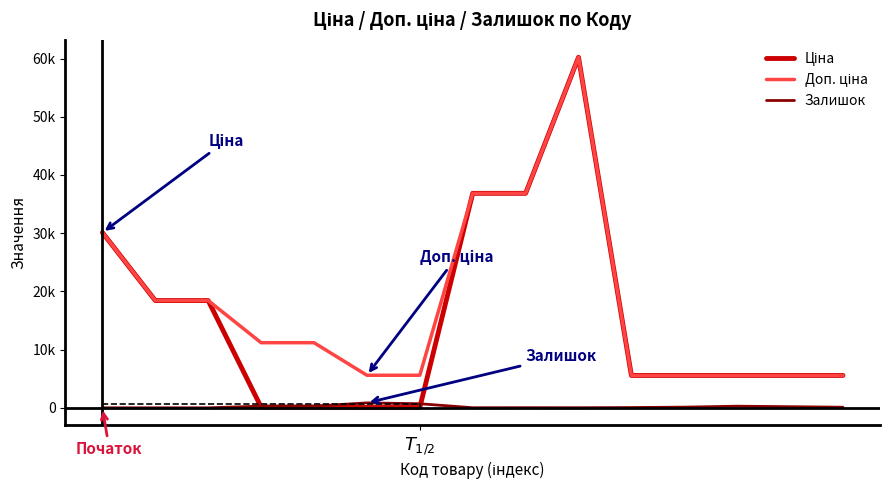

Is this an area chart (filled region under the line)?

No